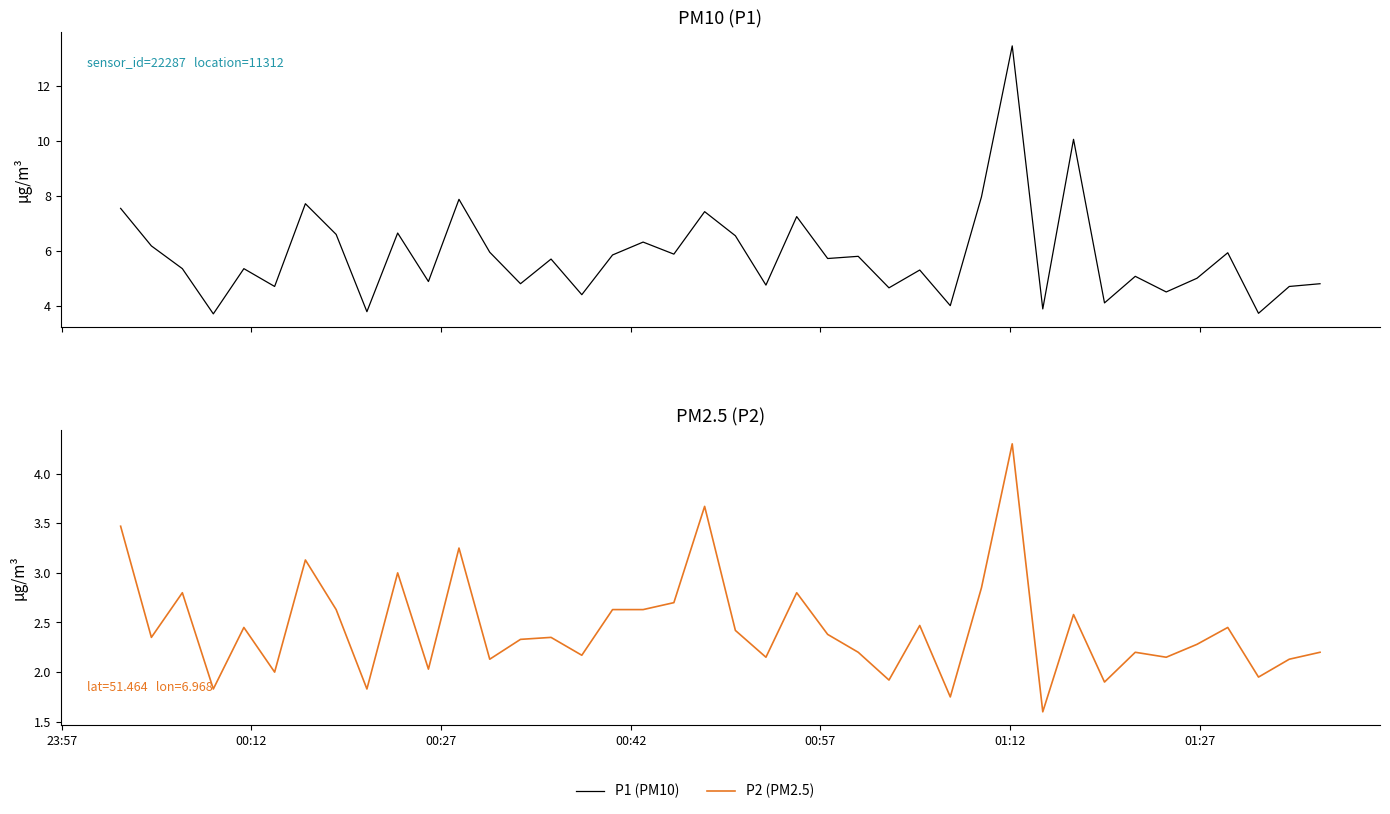

True or false: P1 (PM10) and P2 (PM2.5) cross at least once.

False